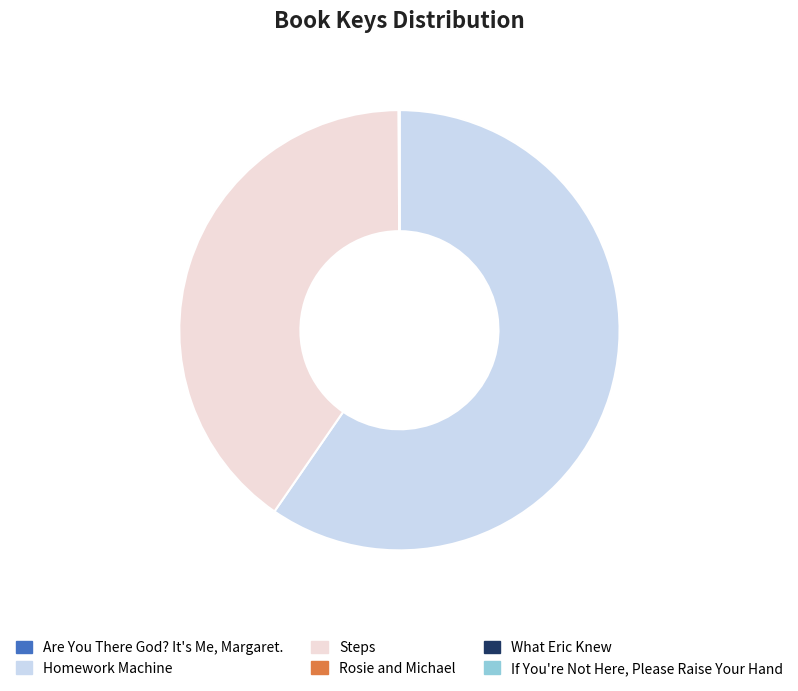

Which category has the biggest portion of the pie?

Homework Machine